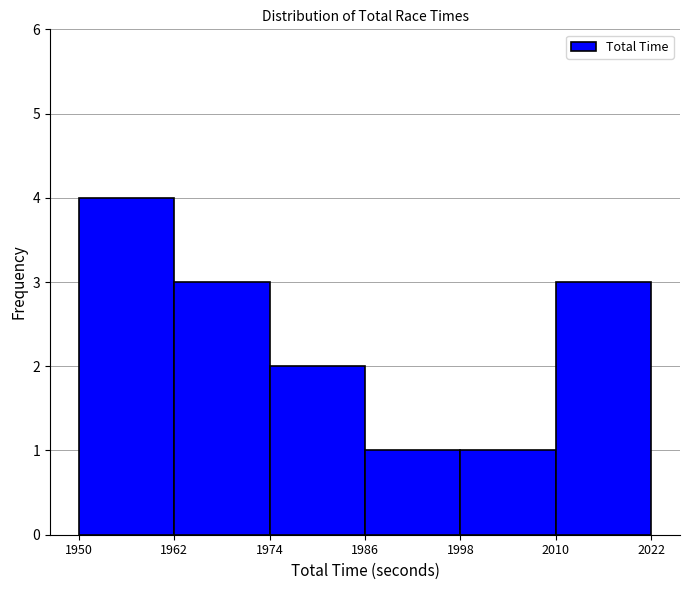

Which range on the x-axis has the tallest bar?

1950 to 1962